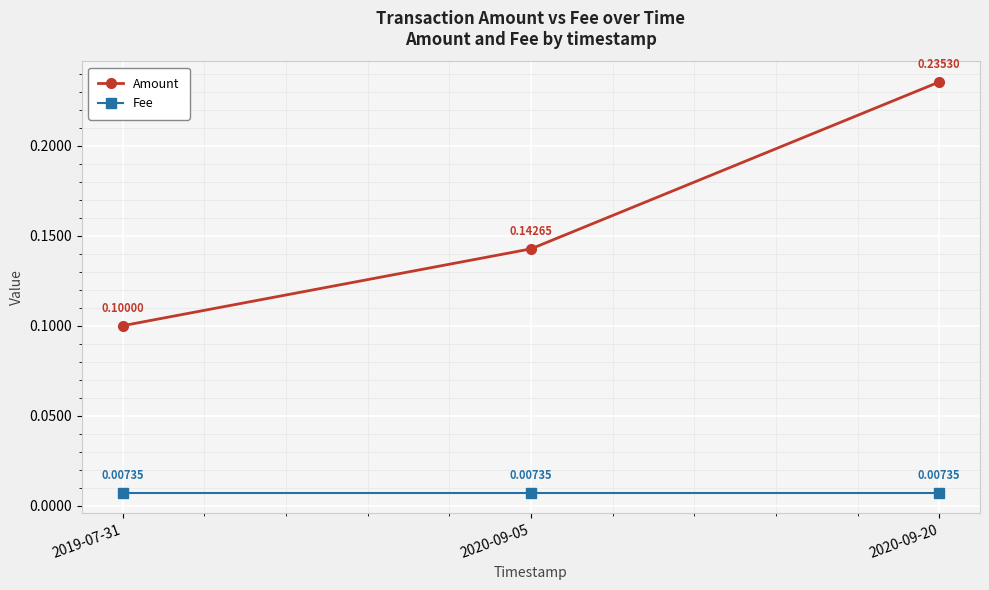

Count the number of categories in the chart.

3